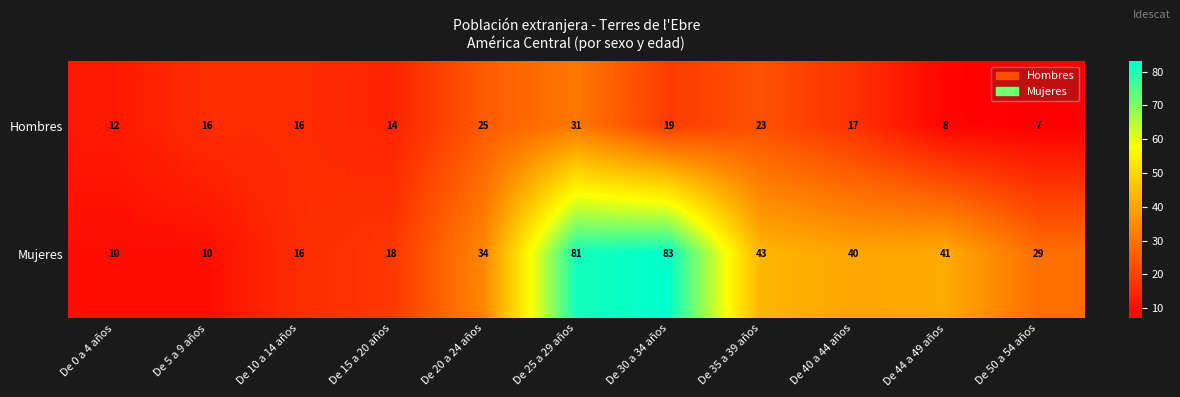

At which label is Hombres closest to 19?

De 30 a 34 años